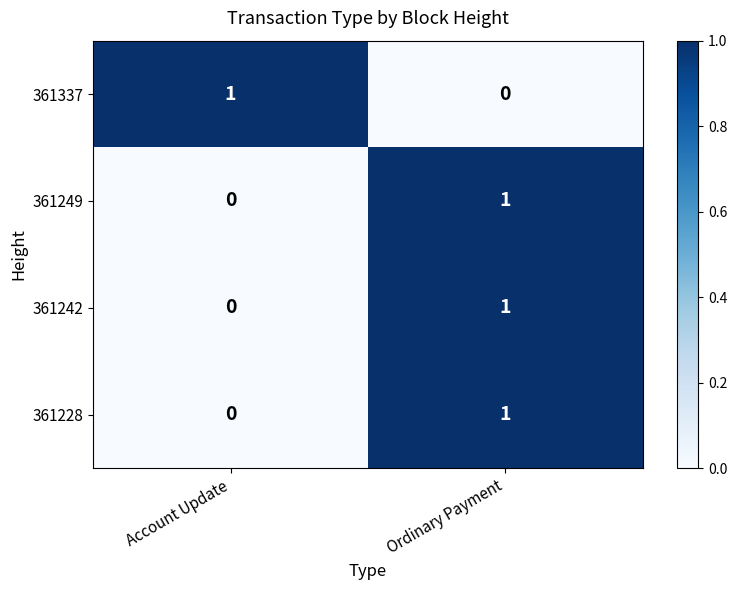

At which label is 361242 closest to 0?

Account Update